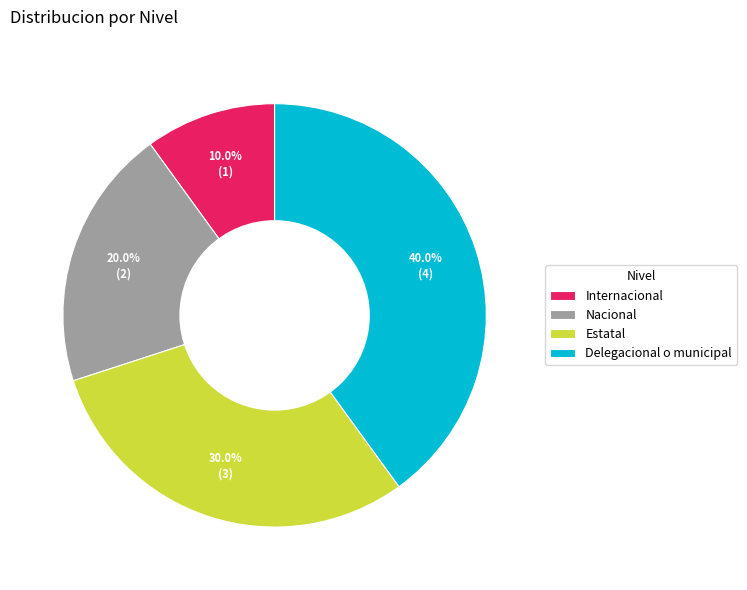

Does any single category account for the majority?

No